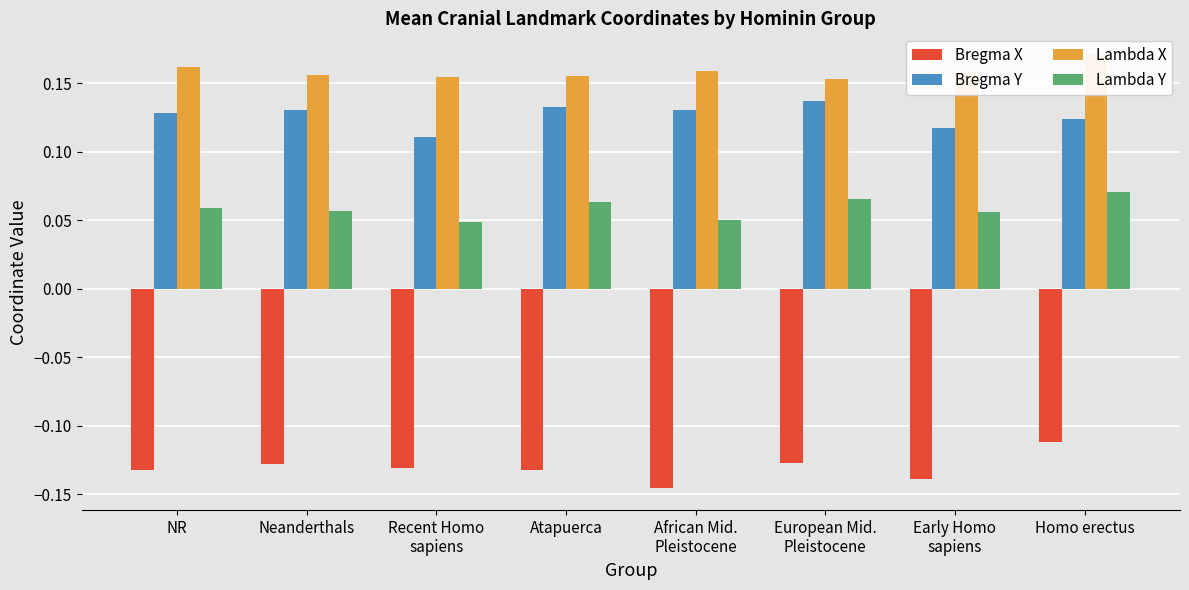

Reading right to left, what are all the values shown in this chart?

Bregma X: -0.1	-0.1	-0.1	-0.1	-0.1	-0.1	-0.1	-0.1
Bregma Y: 0.1	0.1	0.1	0.1	0.1	0.1	0.1	0.1
Lambda X: 0.2	0.2	0.2	0.2	0.2	0.2	0.2	0.2
Lambda Y: 0.1	0.1	0.1	0.1	0.1	0.0	0.1	0.1